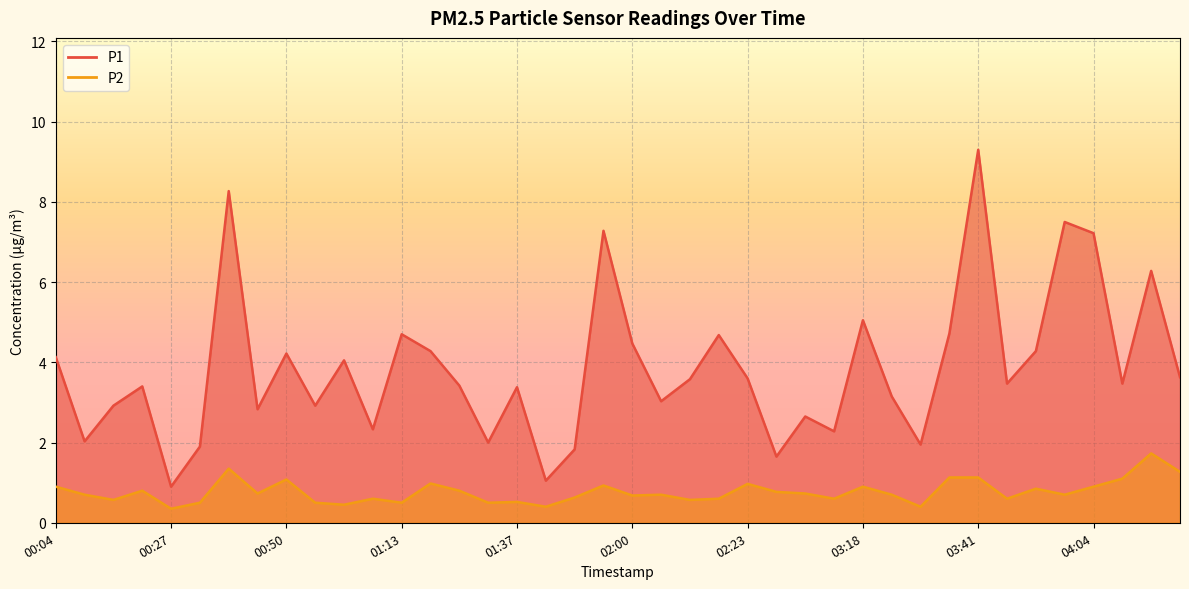

Read the P1 value at 02:00.

4.5